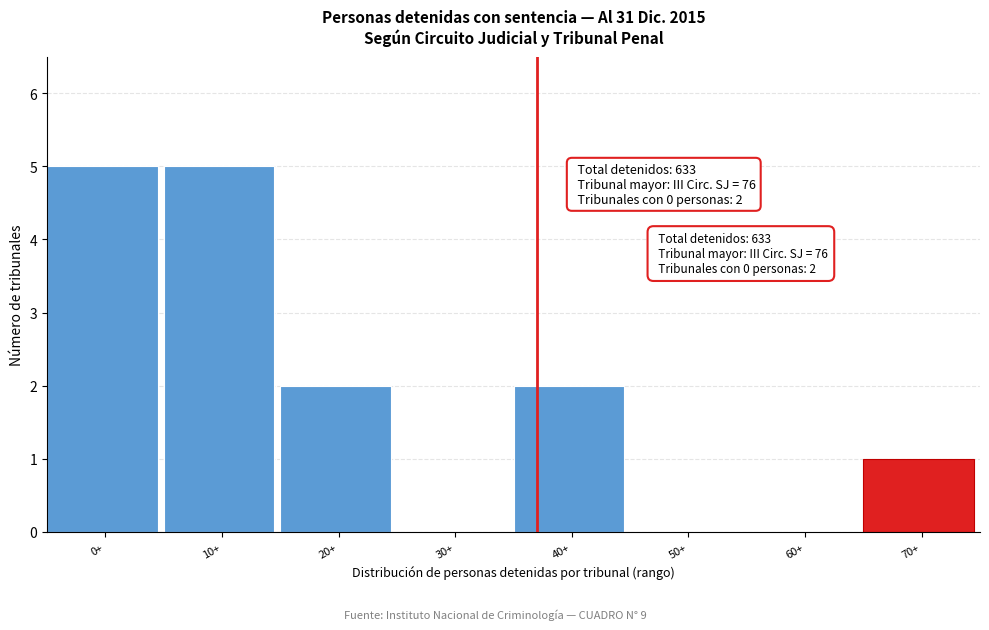

Reading left to right, transcribe all the data shown in this chart.

0+=5	10+=5	20+=2	30+=0	40+=2	50+=0	60+=0	70+=1